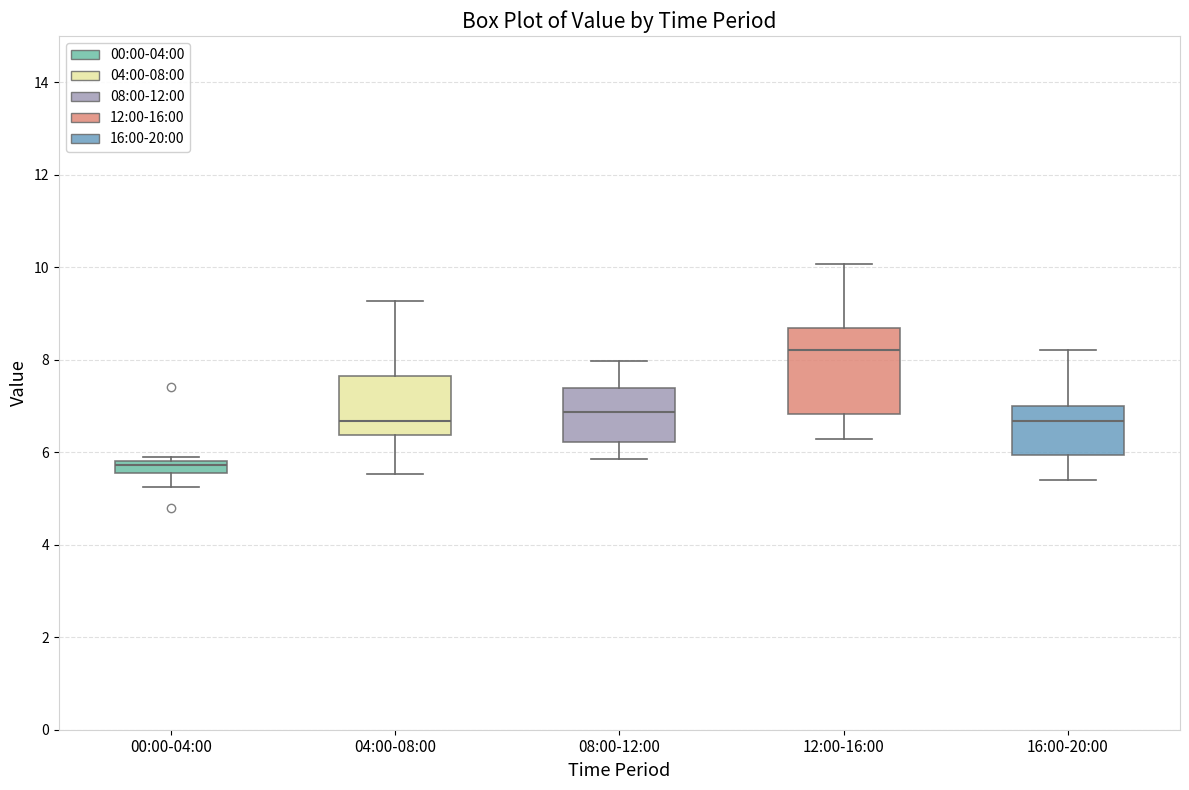

Which box has the lowest median line?

00:00-04:00